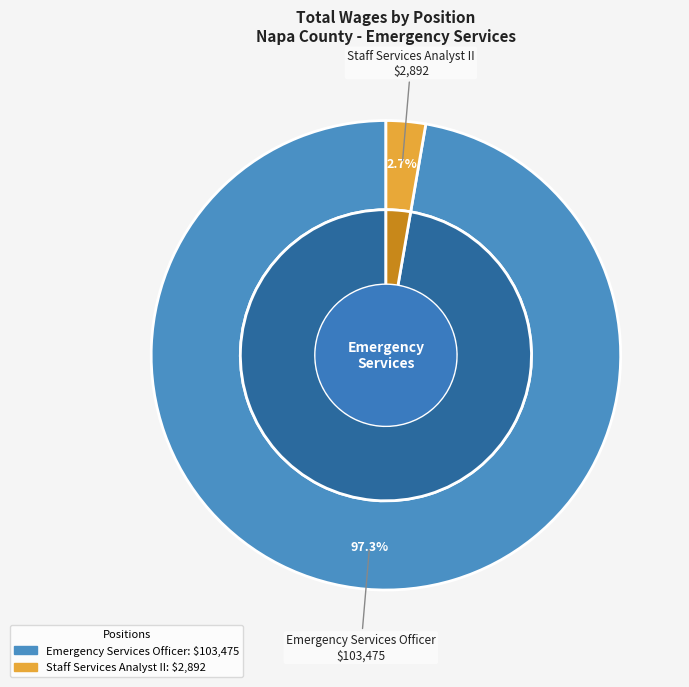

How many segments does this pie chart have?

2